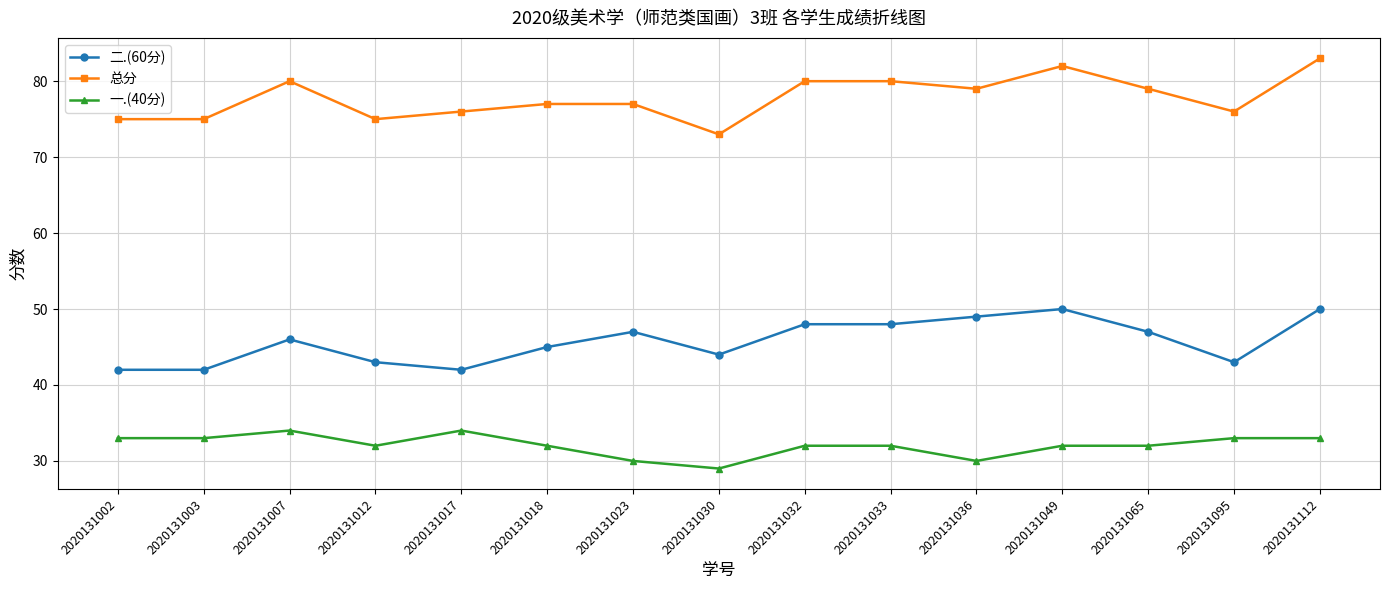

Does the chart display data point markers on the line(s)?

Yes